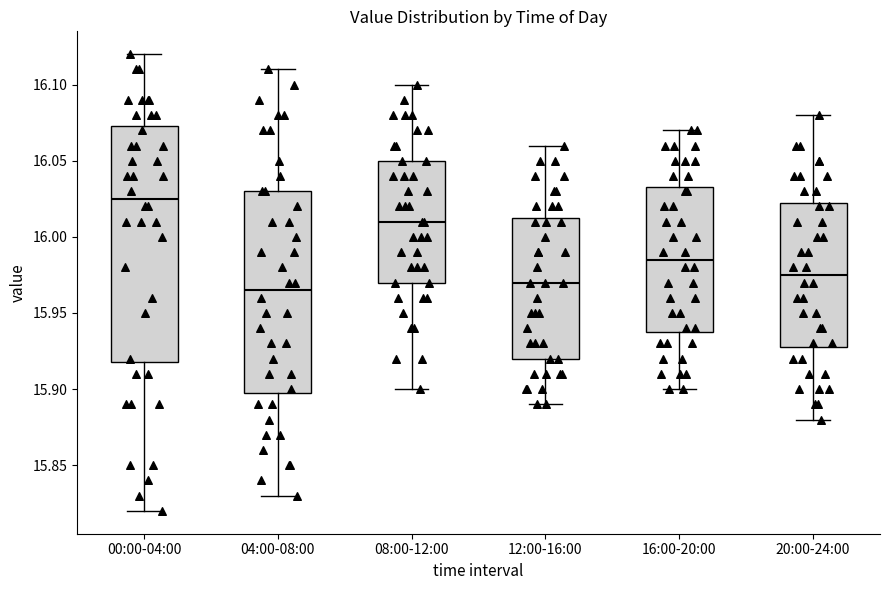

Where does the upper whisker of the box for 00:00-04:00 end on the y-axis? The values are not printed on the chart, so give them approximately, as read against the axis.

16.120